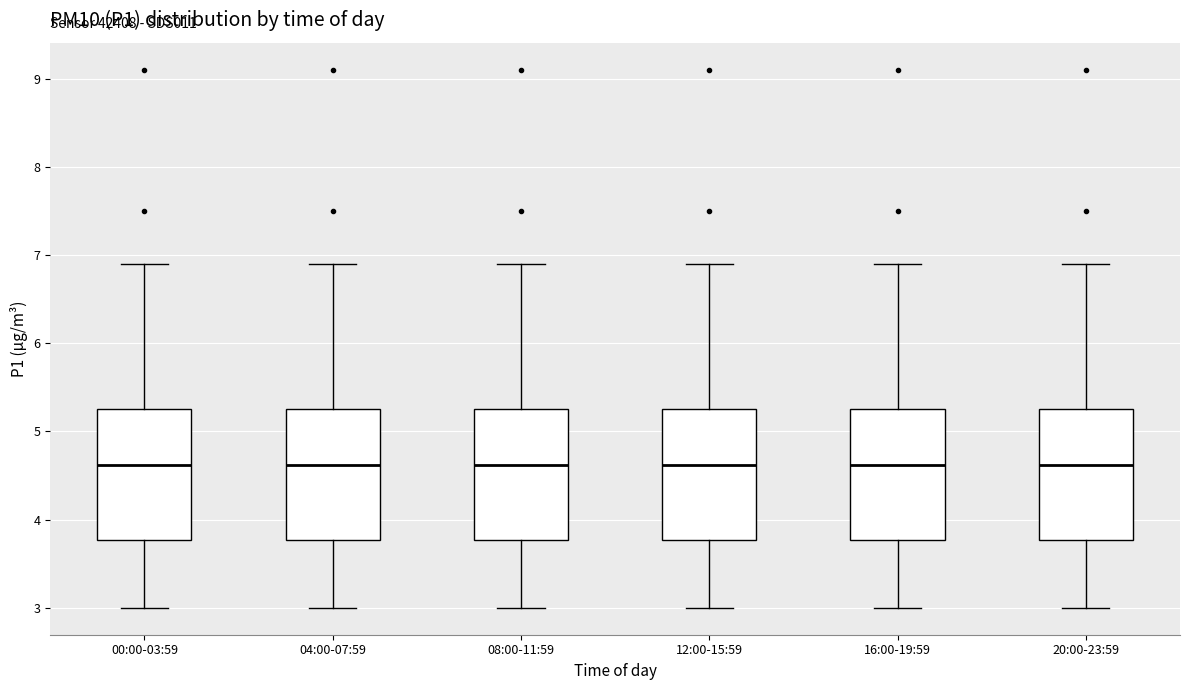

Reading left to right, transcribe this box plot: for each box, give where its median line is, the range the box spans, and where its two whiskers end, as read against the y-axis. The values are not printed on the chart, so give them approximately, as read against the axis.

00:00-03:59: median 4.6, box 3.8 to 5.3, whiskers 3.0 to 6.9
04:00-07:59: median 4.6, box 3.8 to 5.3, whiskers 3.0 to 6.9
08:00-11:59: median 4.6, box 3.8 to 5.3, whiskers 3.0 to 6.9
12:00-15:59: median 4.6, box 3.8 to 5.3, whiskers 3.0 to 6.9
16:00-19:59: median 4.6, box 3.8 to 5.3, whiskers 3.0 to 6.9
20:00-23:59: median 4.6, box 3.8 to 5.3, whiskers 3.0 to 6.9